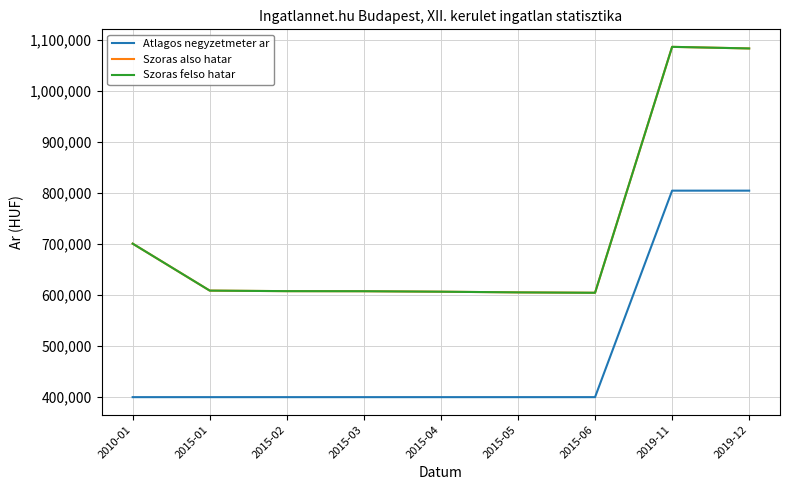

List the series in order of their peak value, lowest first.

Atlagos negyzetmeter ar, Szoras also hatar, Szoras felso hatar